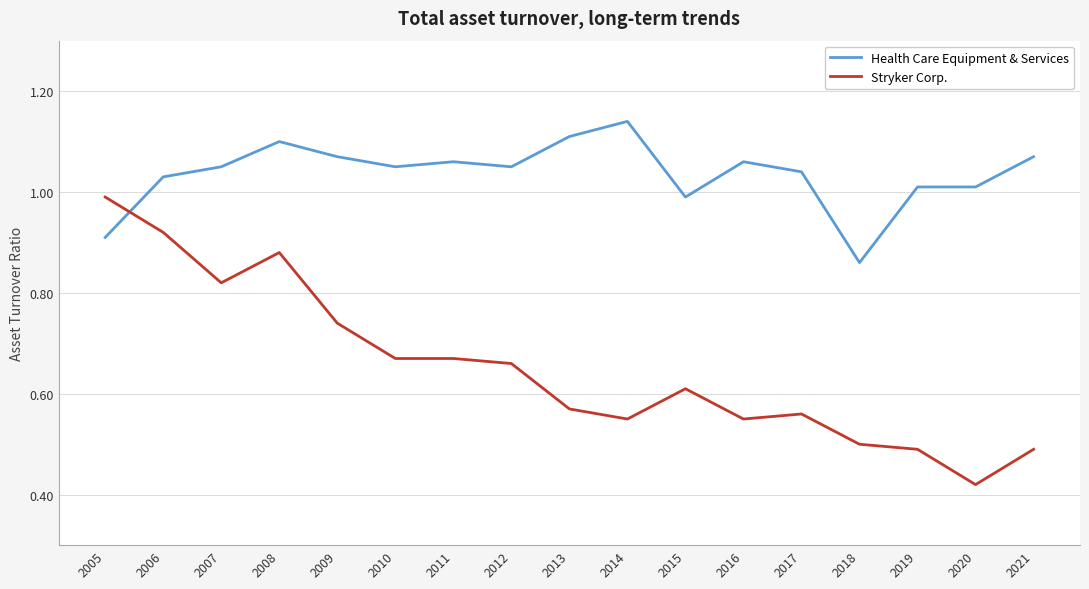

True or false: Stryker Corp. and Health Care Equipment & Services cross at least once.

True